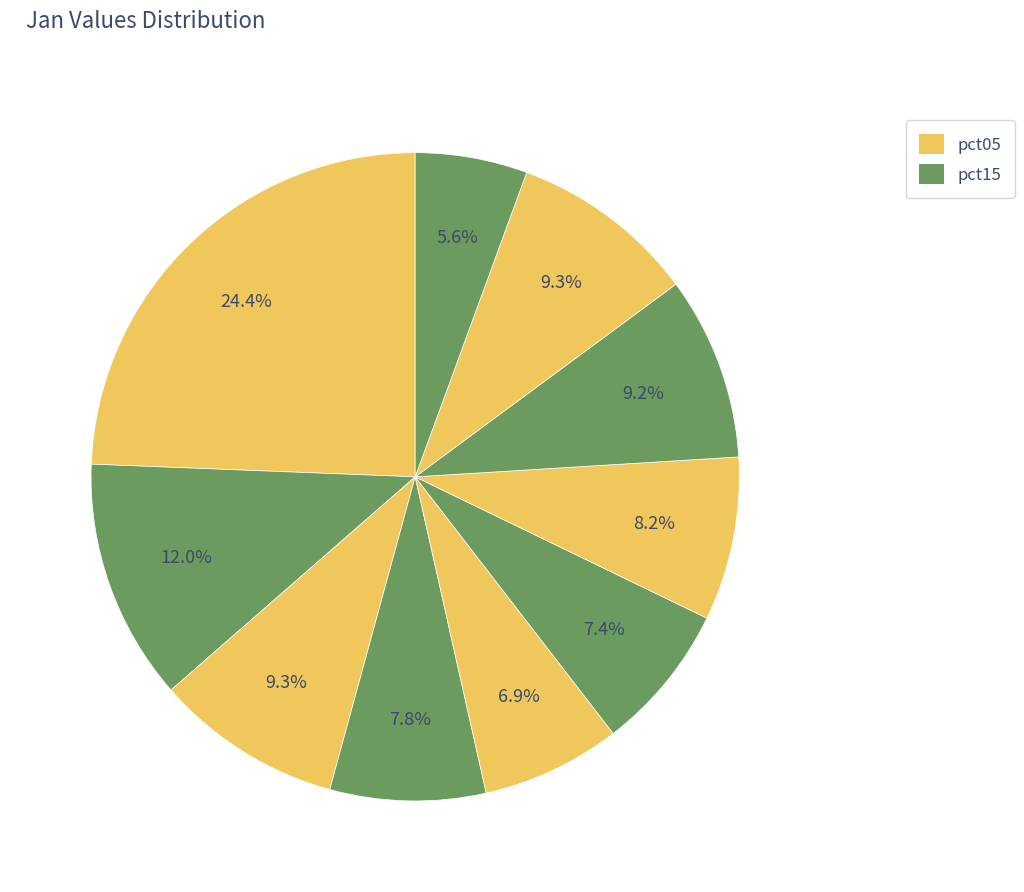

How many slices are in this pie chart?

10